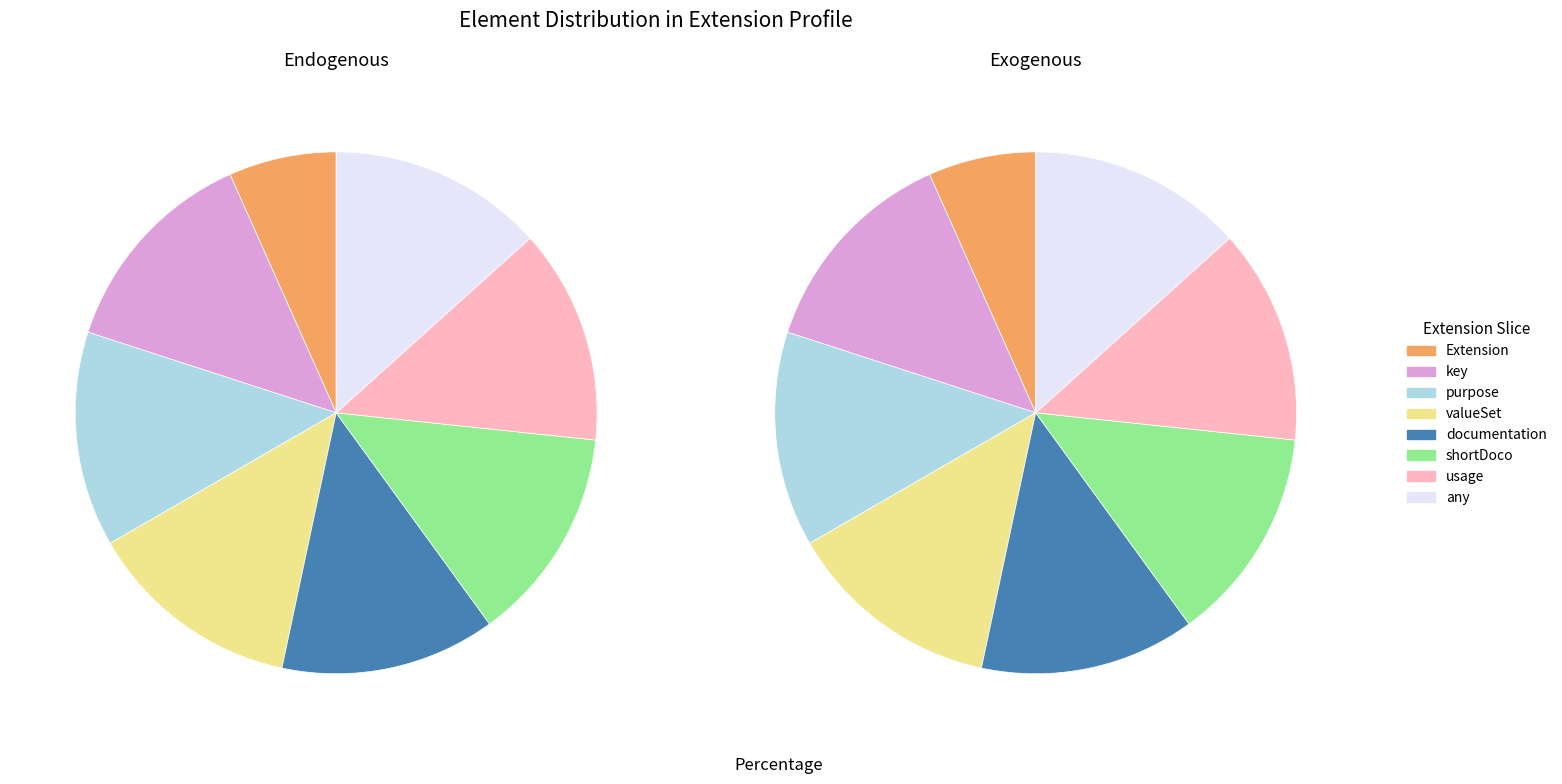

How much of the chart is everything except Extension.extension:any?

87.5%